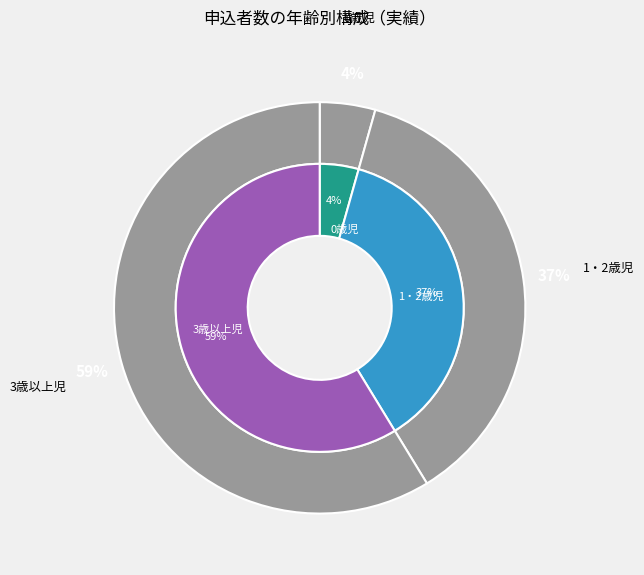

Is the sum of 0歳児 and 3歳以上児 greater than half?

Yes